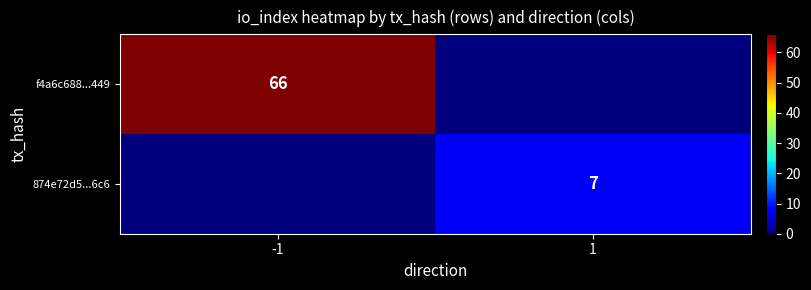

The value of 874e72d5...6c6 at 1 is 7. True or false?

True